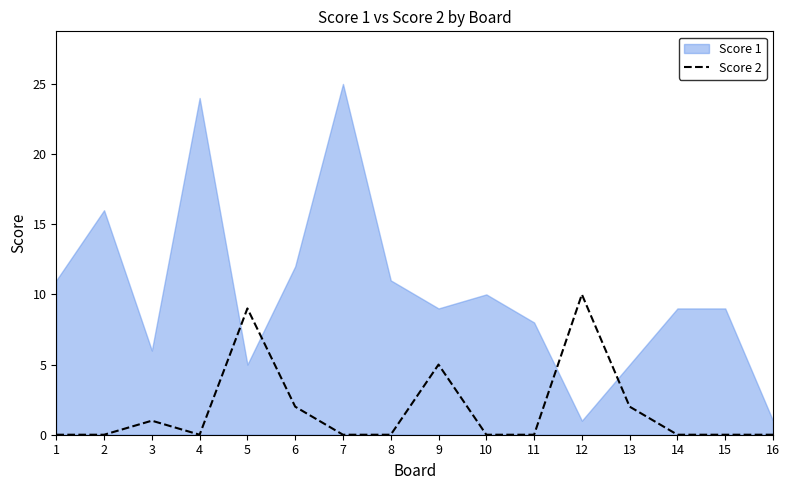

The Score 2 series shows -4 at 15. True or false?

False